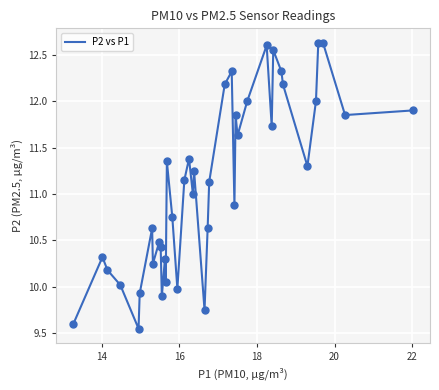

What is the difference between the maximum and minimum values?

3.1